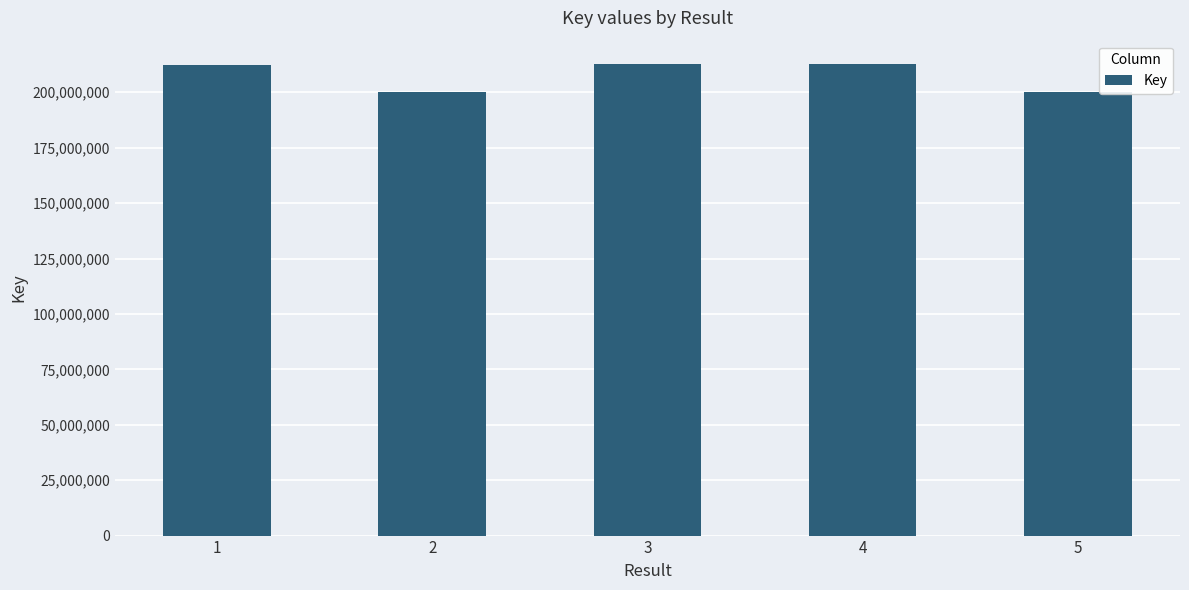

What is the greatest value displayed?

212651942